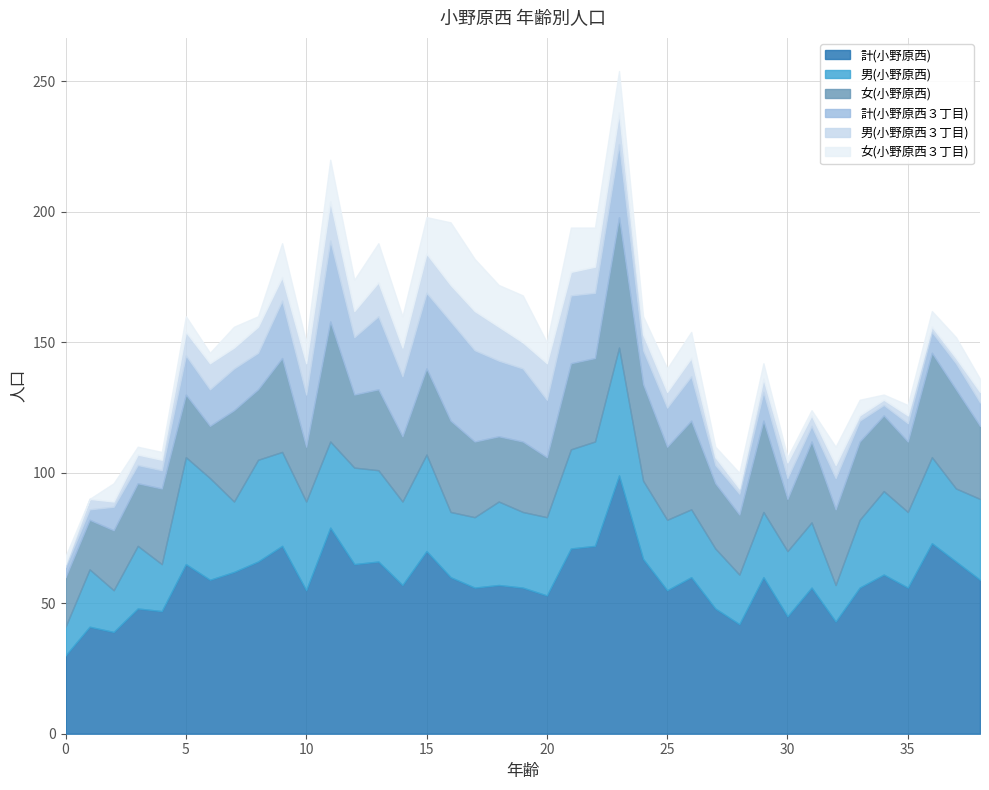

At how many categories does at least one series exceed 25?

39